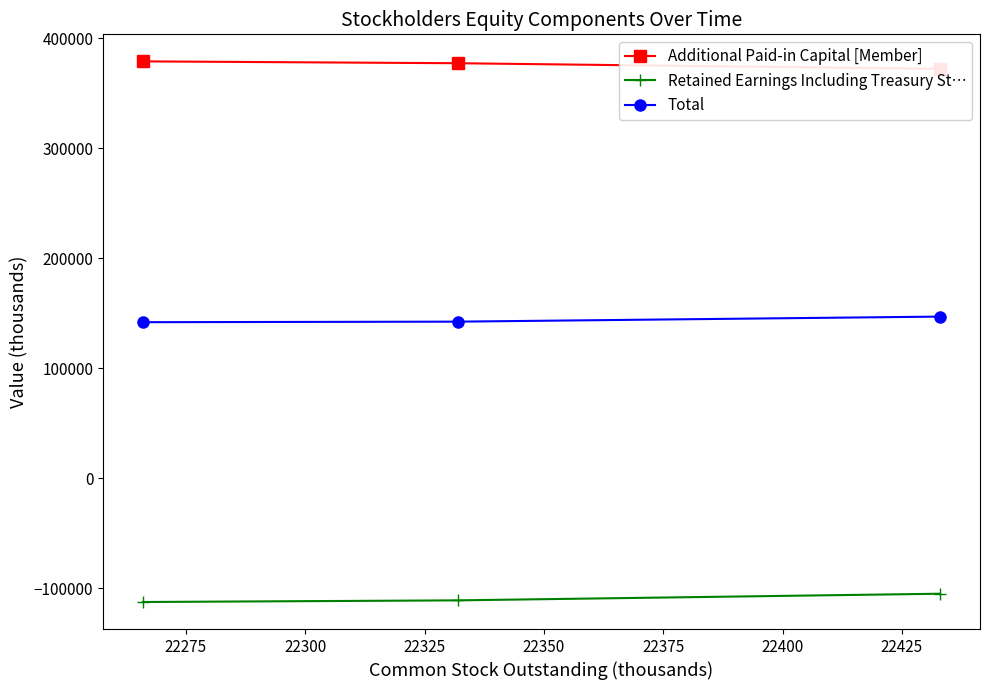

What is the lowest value of the Retained Earnings Including Treasury St… series?

-112363